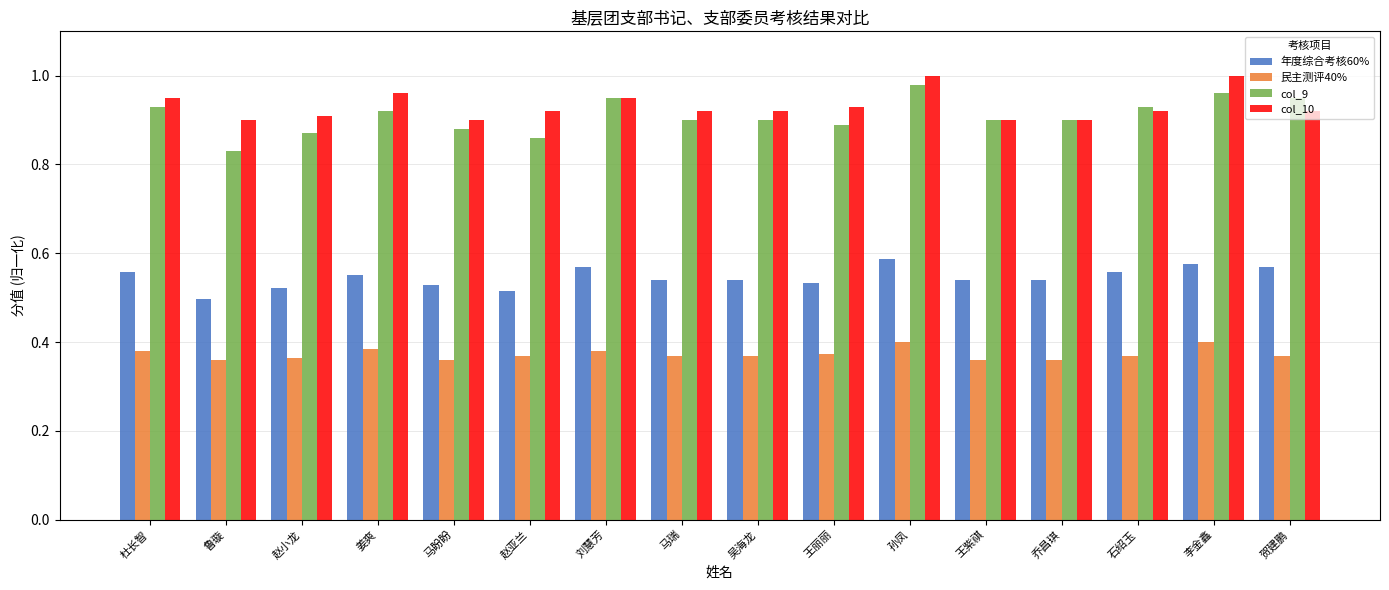

Is the value of col_9 at 刘慧芳 greater than the value of col_10 at 马瑞?

Yes